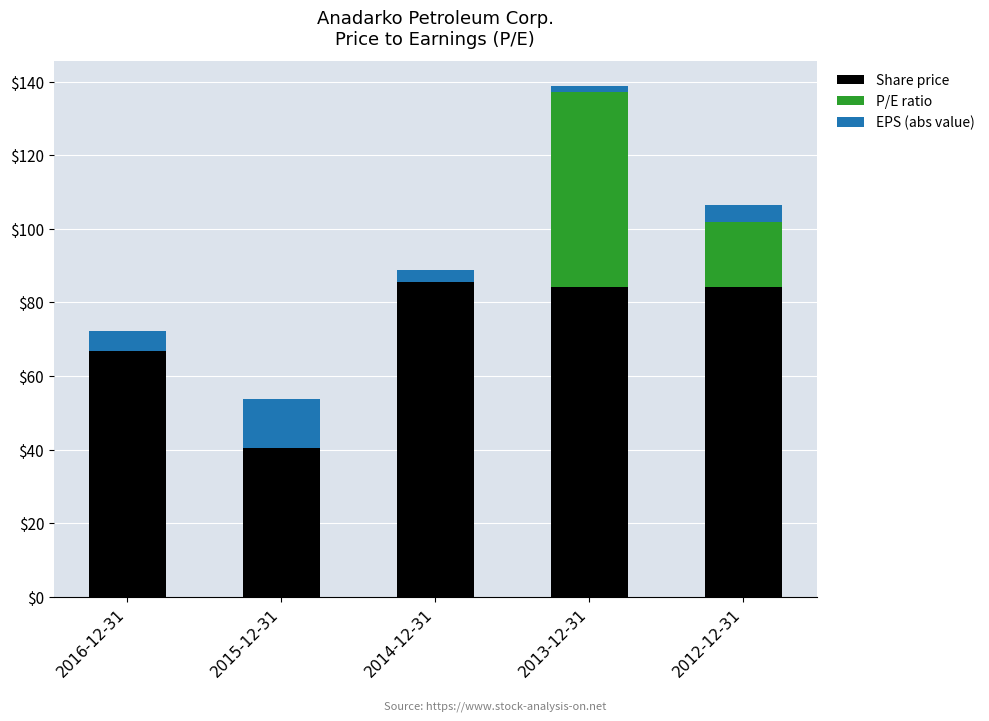

What is the sum of all Share price values?

361.0